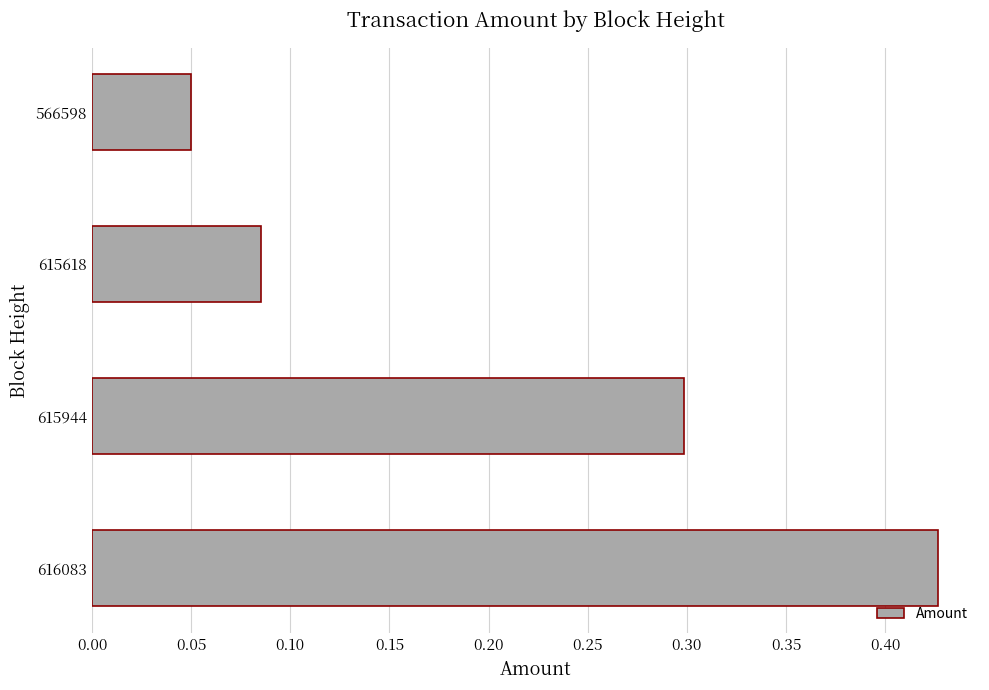

Which has a higher value, 616083 or 615618?

616083